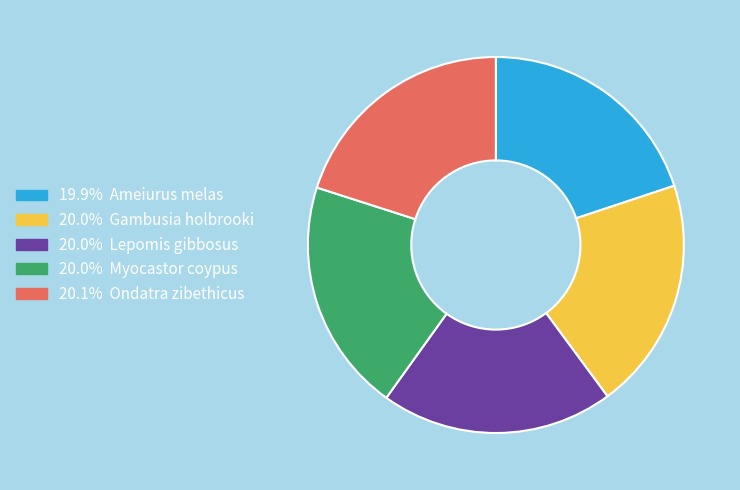

How many segments does this pie chart have?

5